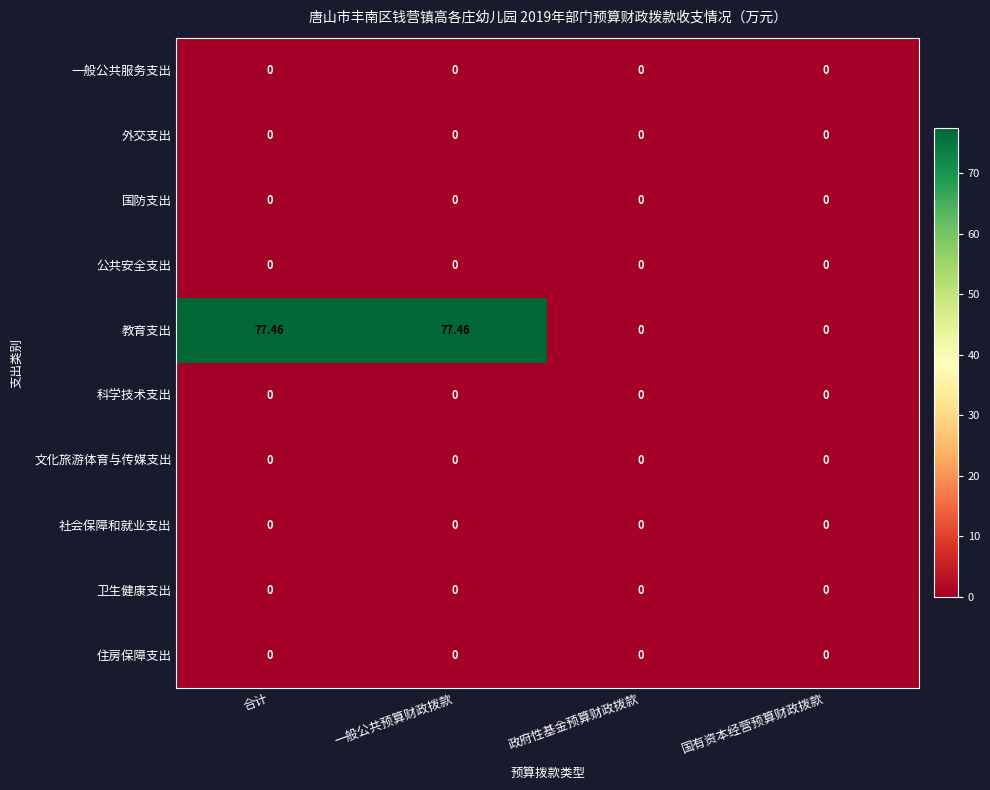

What is the spread (max minus min) of values at 合计?

77.5